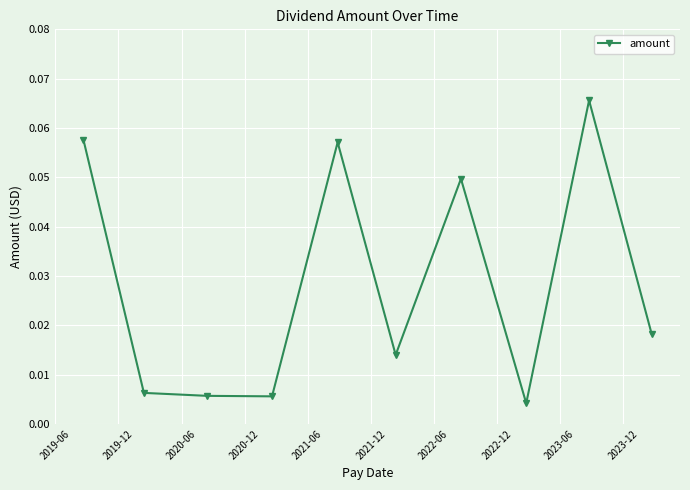

What is the sum of all values?

0.3